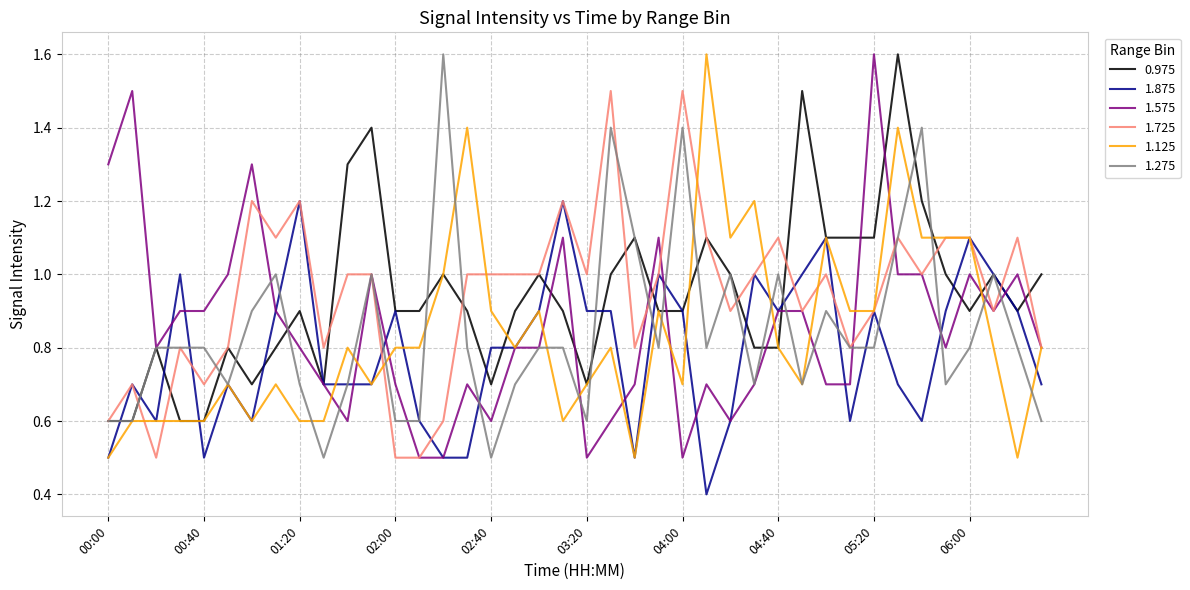

What is the highest value of the 0.975 series?

1.6